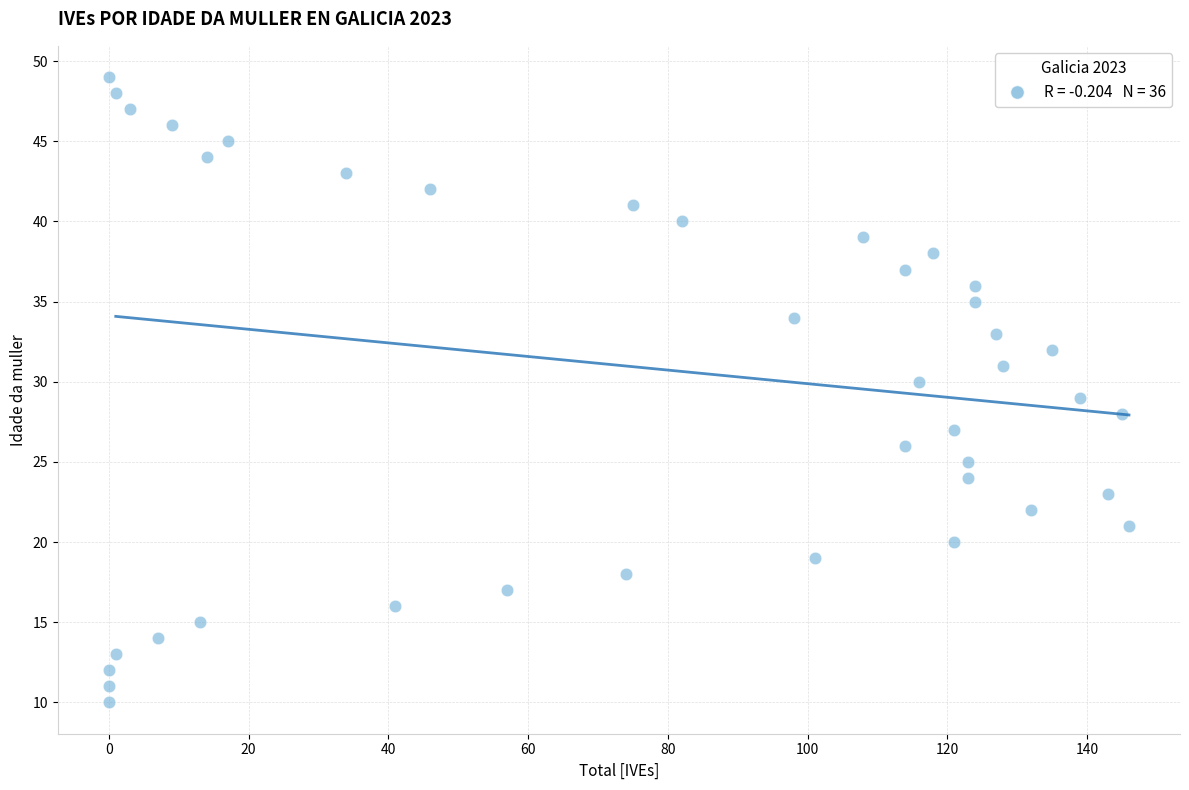

What is the range of X values (max minus min)?

146